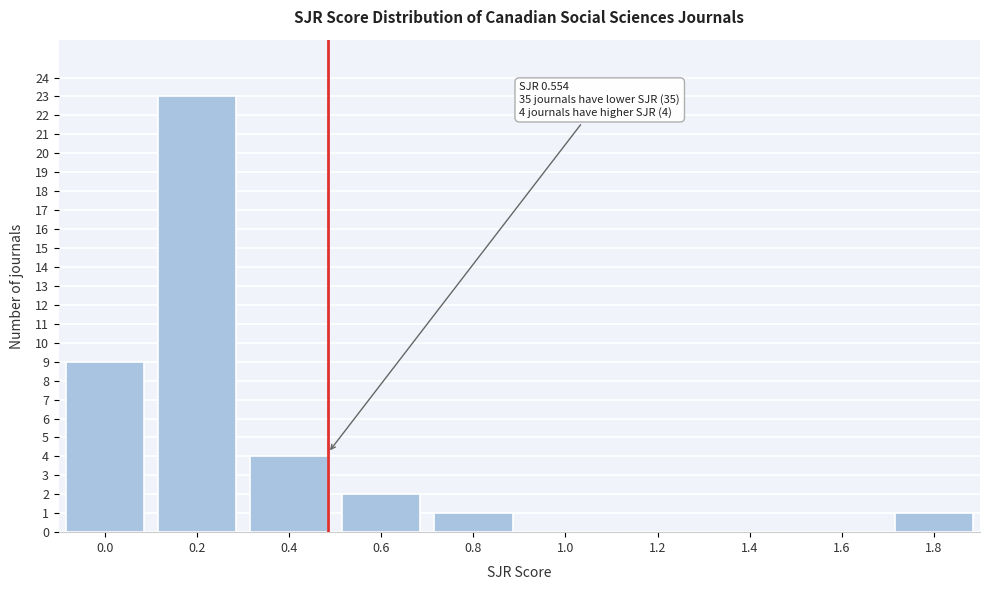

Reading right to left, list all the values displayed in this chart.

1.8=1	1.6=0	1.4=0	1.2=0	1.0=0	0.8=1	0.6=2	0.4=4	0.2=23	0.0=9